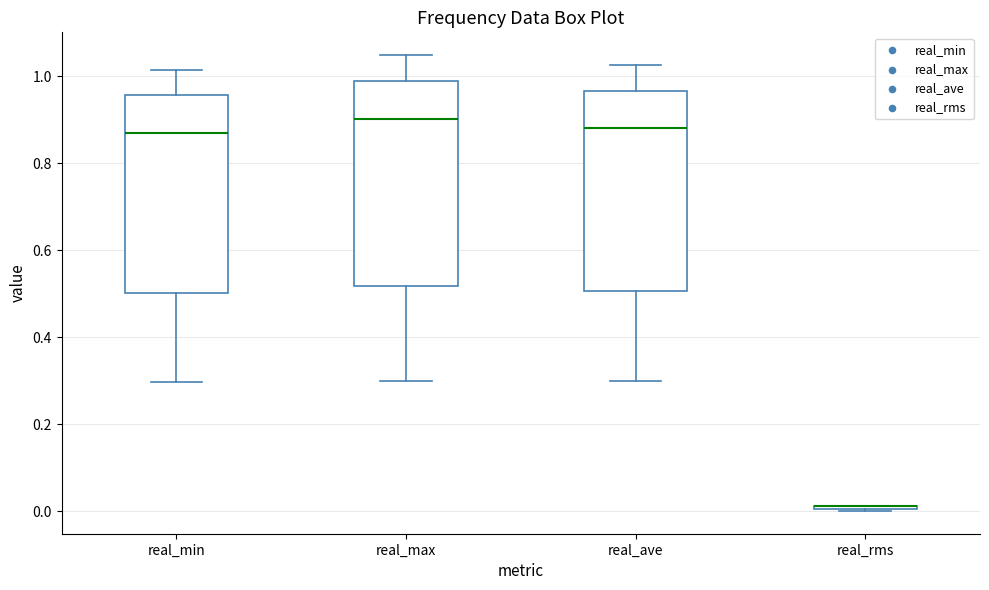

Reading left to right, transcribe this box plot: for each box, give where its median line is, the range the box spans, and where its two whiskers end, as read against the y-axis. The values are not printed on the chart, so give them approximately, as read against the axis.

real_min: median 0.86, box 0.50 to 0.96, whiskers 0.30 to 1.02
real_max: median 0.90, box 0.52 to 0.98, whiskers 0.30 to 1.04
real_ave: median 0.88, box 0.50 to 0.96, whiskers 0.30 to 1.02
real_rms: box collapsed to a line at 0.02, whiskers 0.00 to 0.02